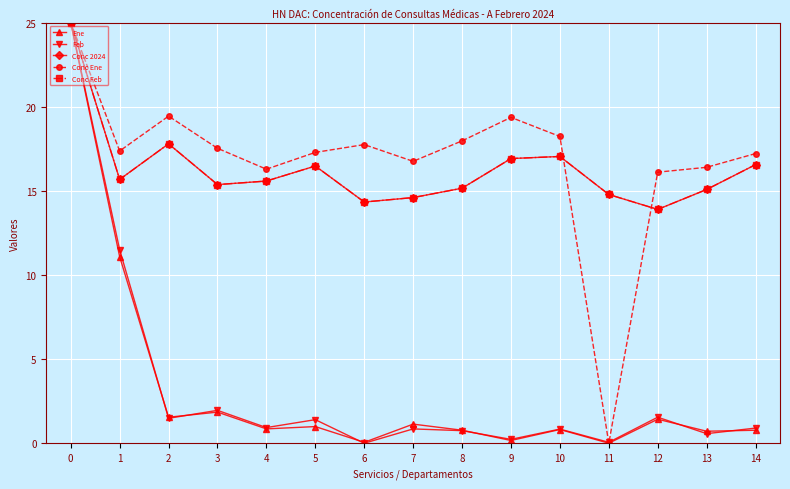

What is the difference between the highest and lowest values at 3?

15.7